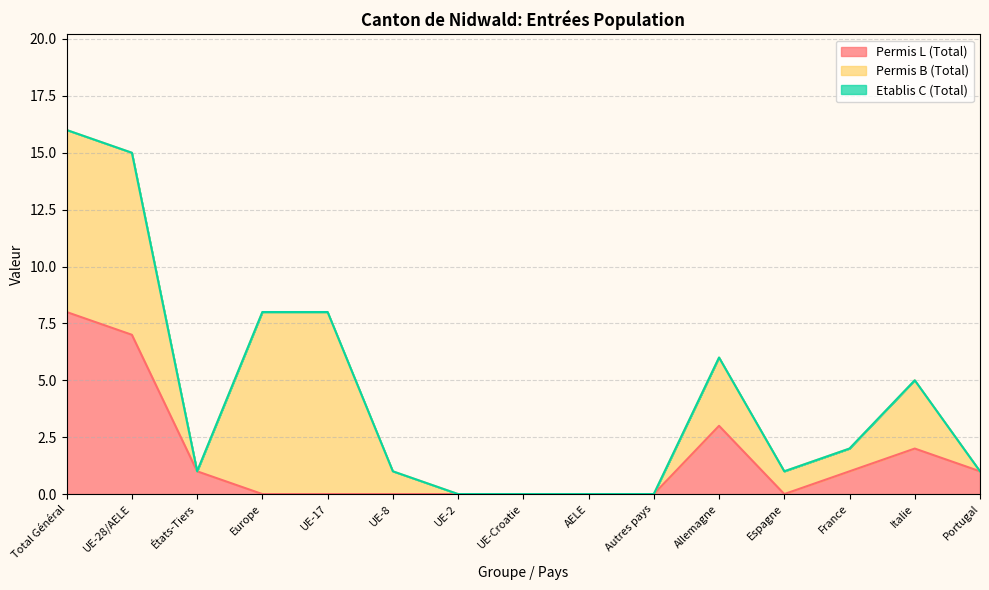

What is the label of the 14th point from the left?

Italie